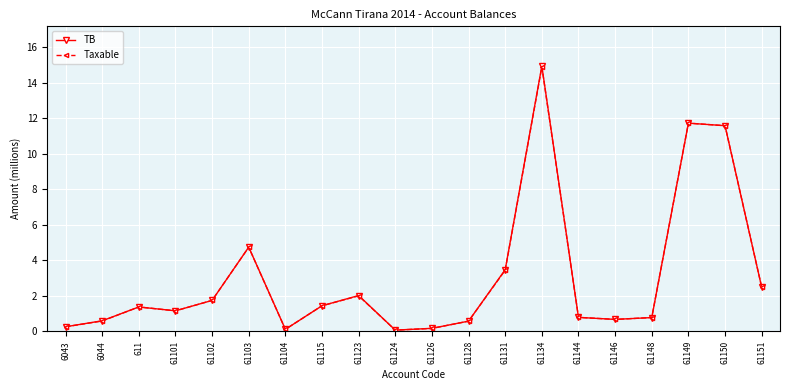

In Taxable, how many points are higher than both neighbors (excluding endpoints)?

5